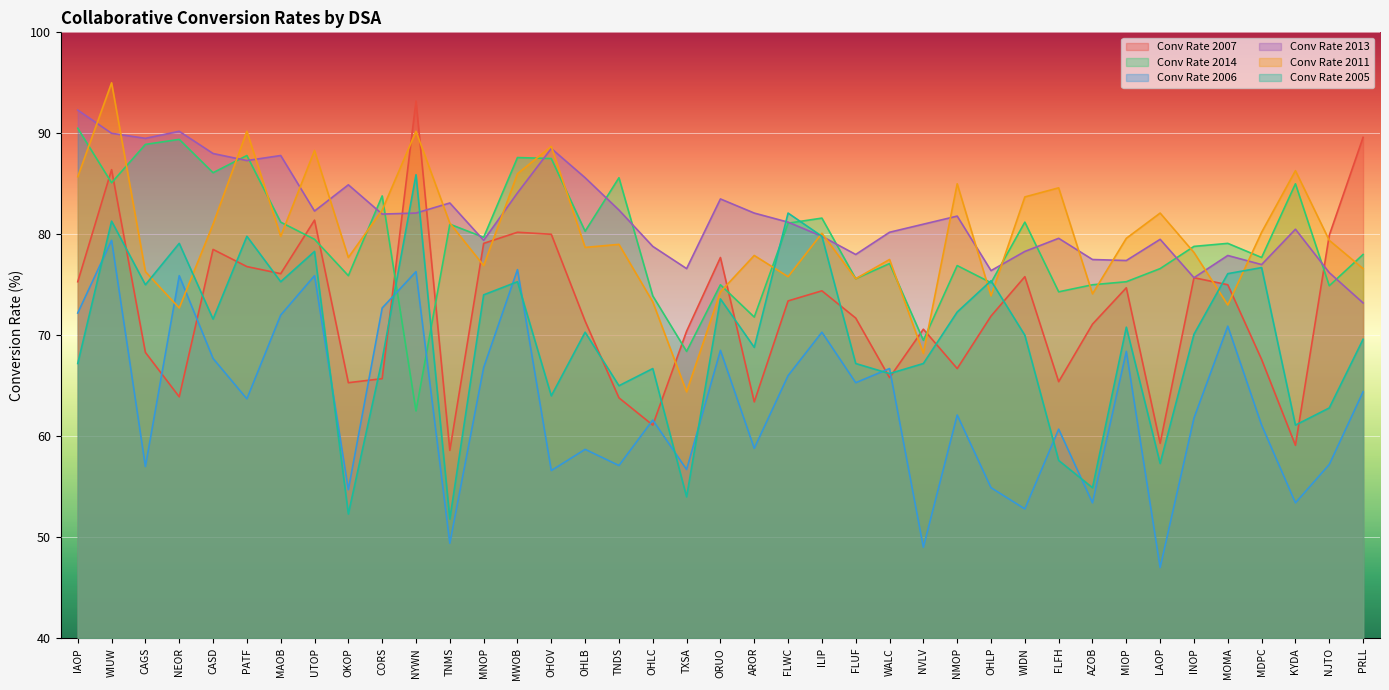

Rank the series at TNDS from highest to lowest value.

Conv Rate 2014, Conv Rate 2013, Conv Rate 2011, Conv Rate 2005, Conv Rate 2007, Conv Rate 2006